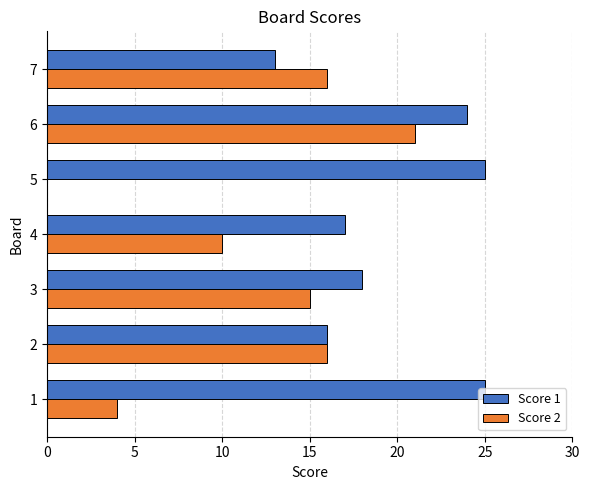

The value of Score 2 at 2 is 16. True or false?

True